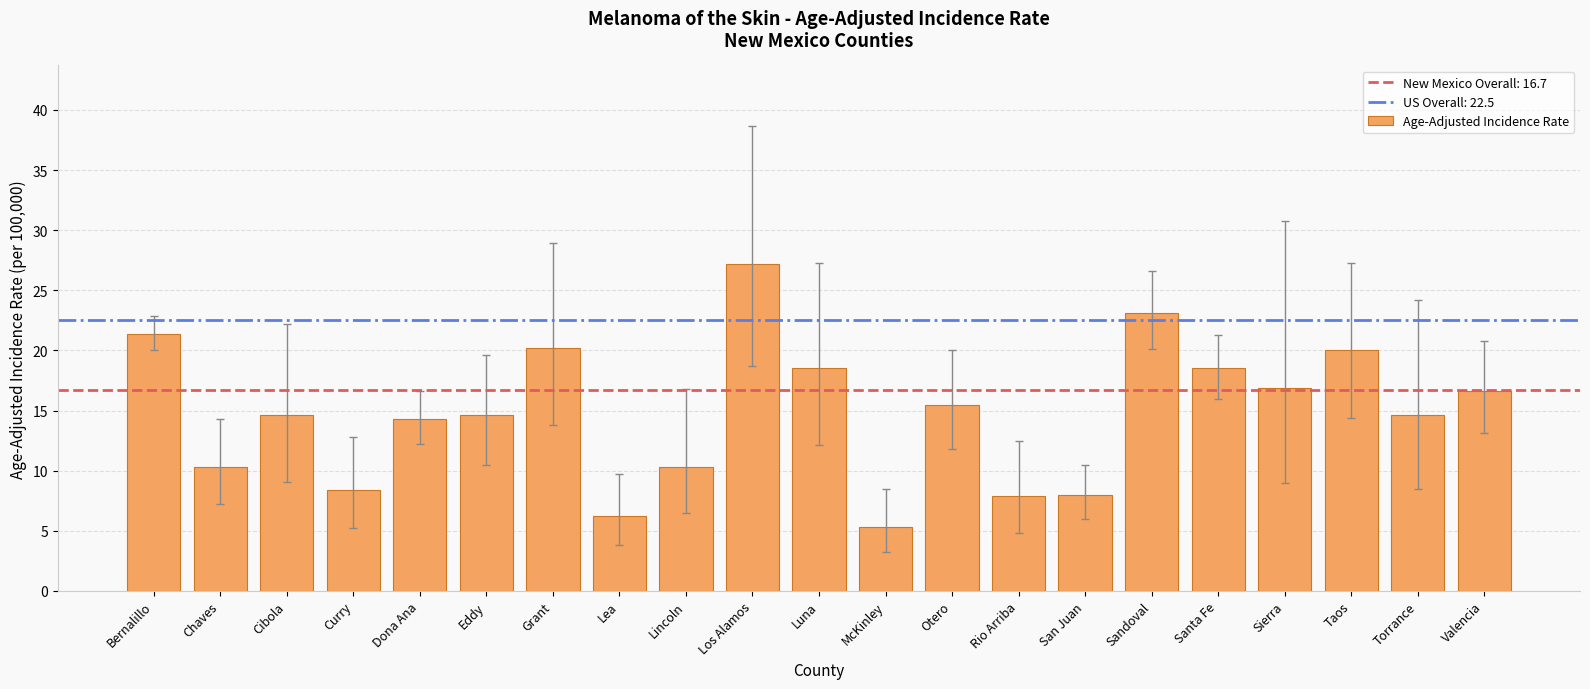

The chart shows a value of 16.9 at Sierra. True or false?

True